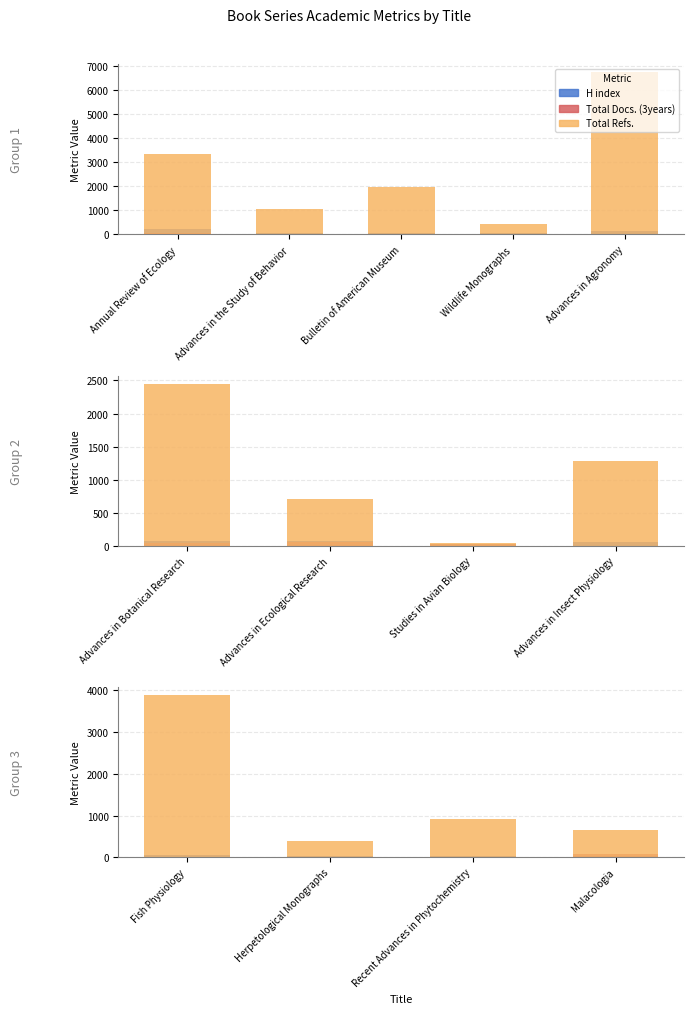

Which series changed the most between Herpetological Monographs and Recent Advances in Phytochemistry?

Total Refs.